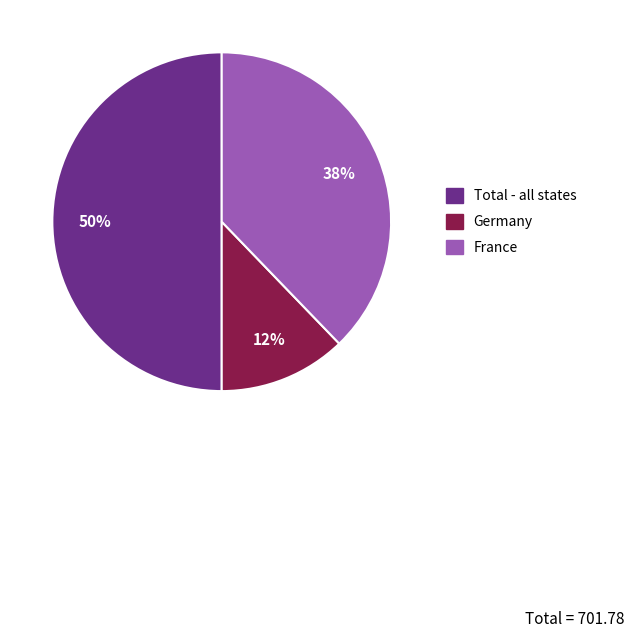

Is France the majority of the pie?

No